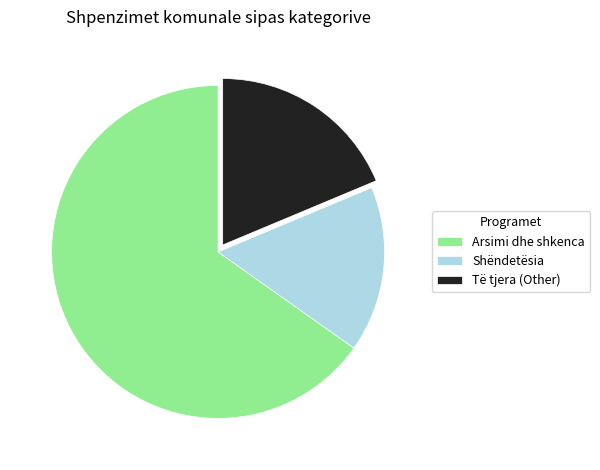

How many slices are in this pie chart?

3